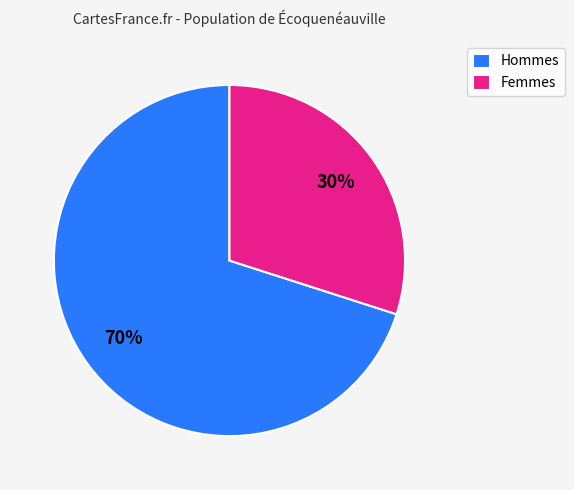

Which category has the biggest portion of the pie?

Hommes